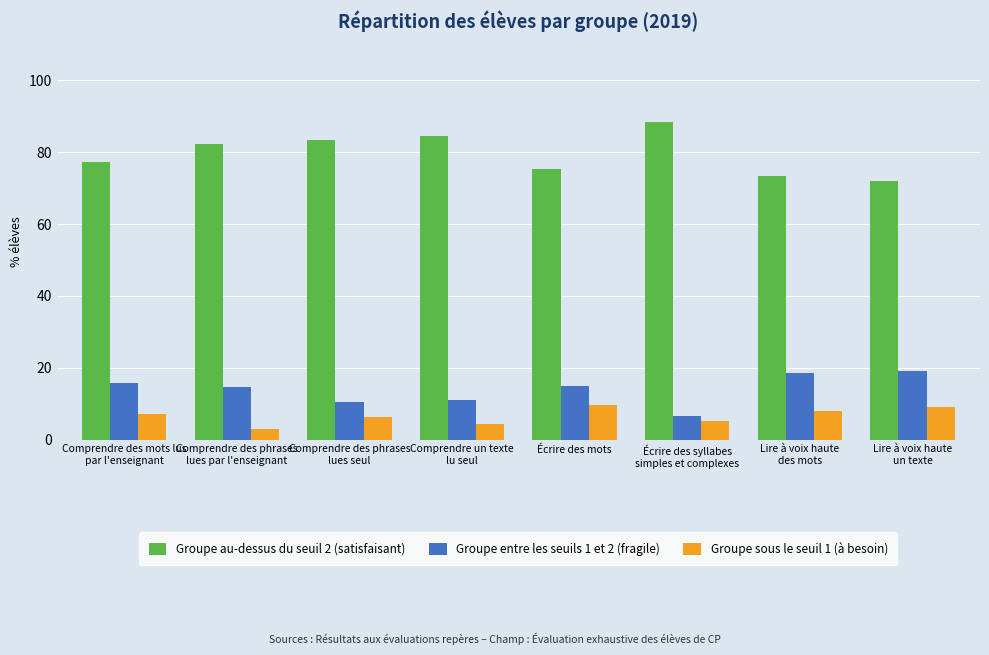

What position from the left is Comprendre des phrases
lues par l'enseignant?

2